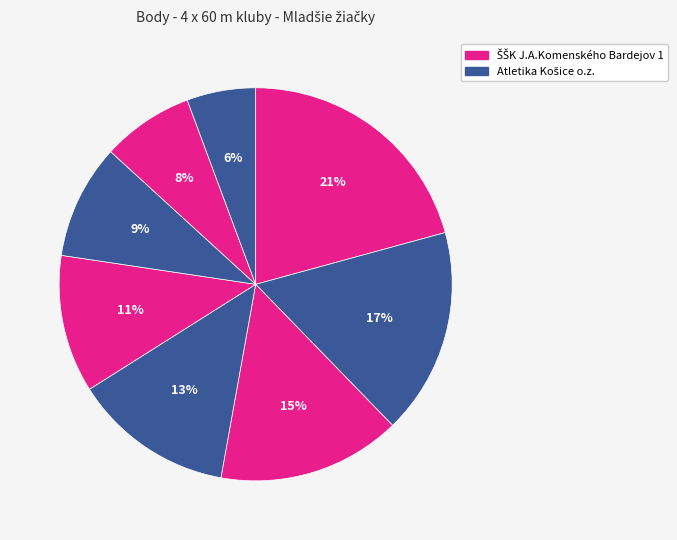

How many slices are in this pie chart?

8